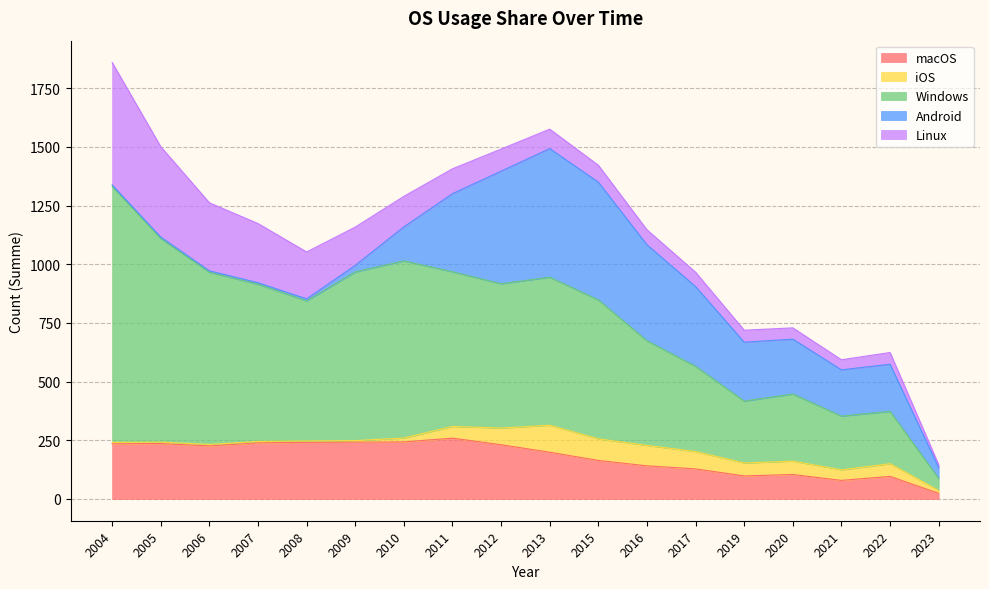

What is the difference between the Android values at 2009 and 2004?

22.0